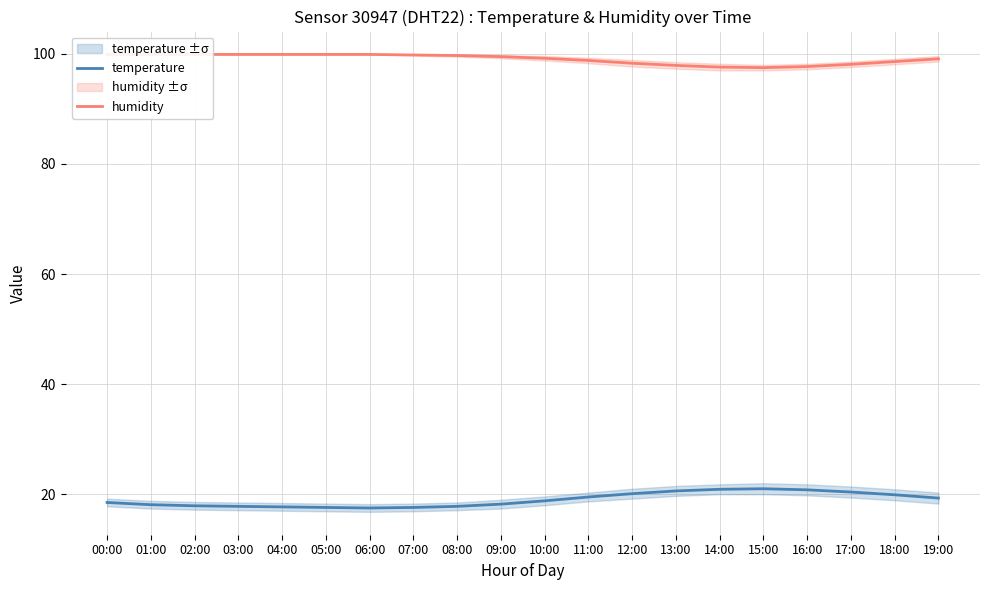

At which label does temperature reach its peak?

15:00